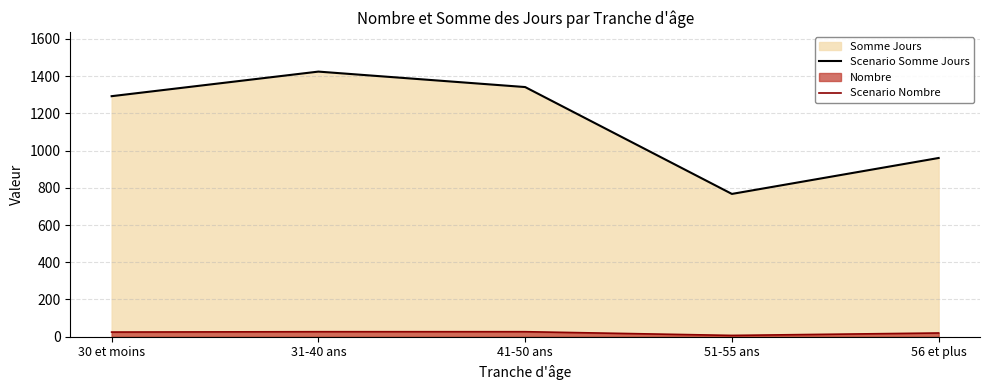

At how many categories does at least one series exceed 135?

5